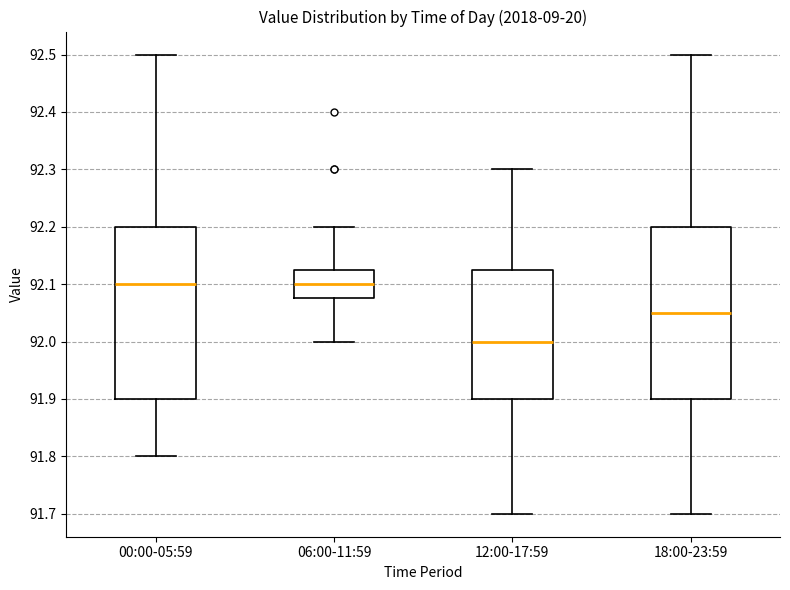

Reading left to right, read every box against the y-axis: the position of its median line, the range the box covers, and the ends of its whiskers. The values are not printed on the chart, so give them approximately, as read against the axis.

00:00-05:59: median 92.10, box 91.90 to 92.20, whiskers 91.80 to 92.50
06:00-11:59: median 92.10, box 92.08 to 92.13, whiskers 92.00 to 92.20
12:00-17:59: median 92.00, box 91.90 to 92.13, whiskers 91.70 to 92.30
18:00-23:59: median 92.05, box 91.90 to 92.20, whiskers 91.70 to 92.50